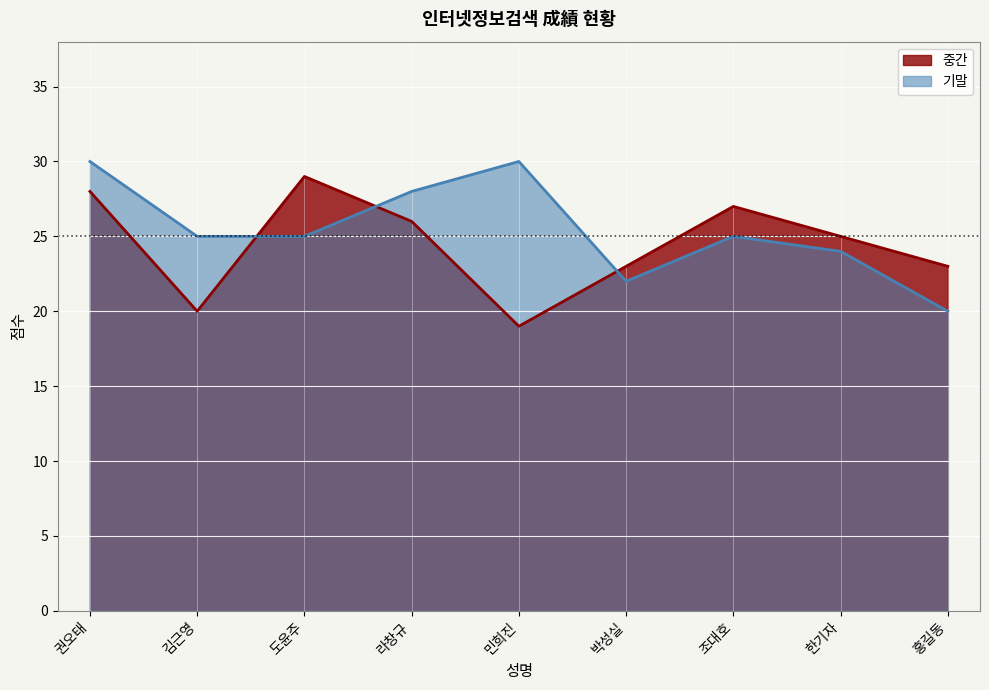

What is the sum of the 중간 values at 홍길동 and 권오태?

51